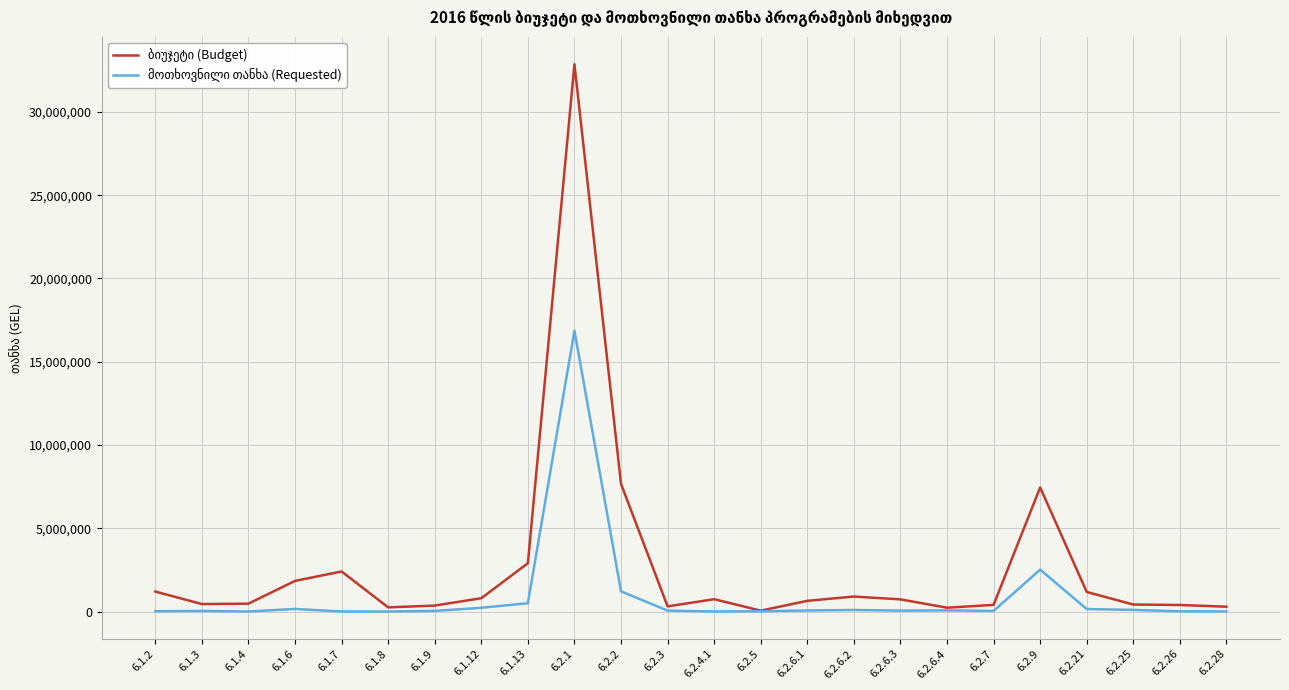

At which category is the sum across all series the highest?

6.2.1